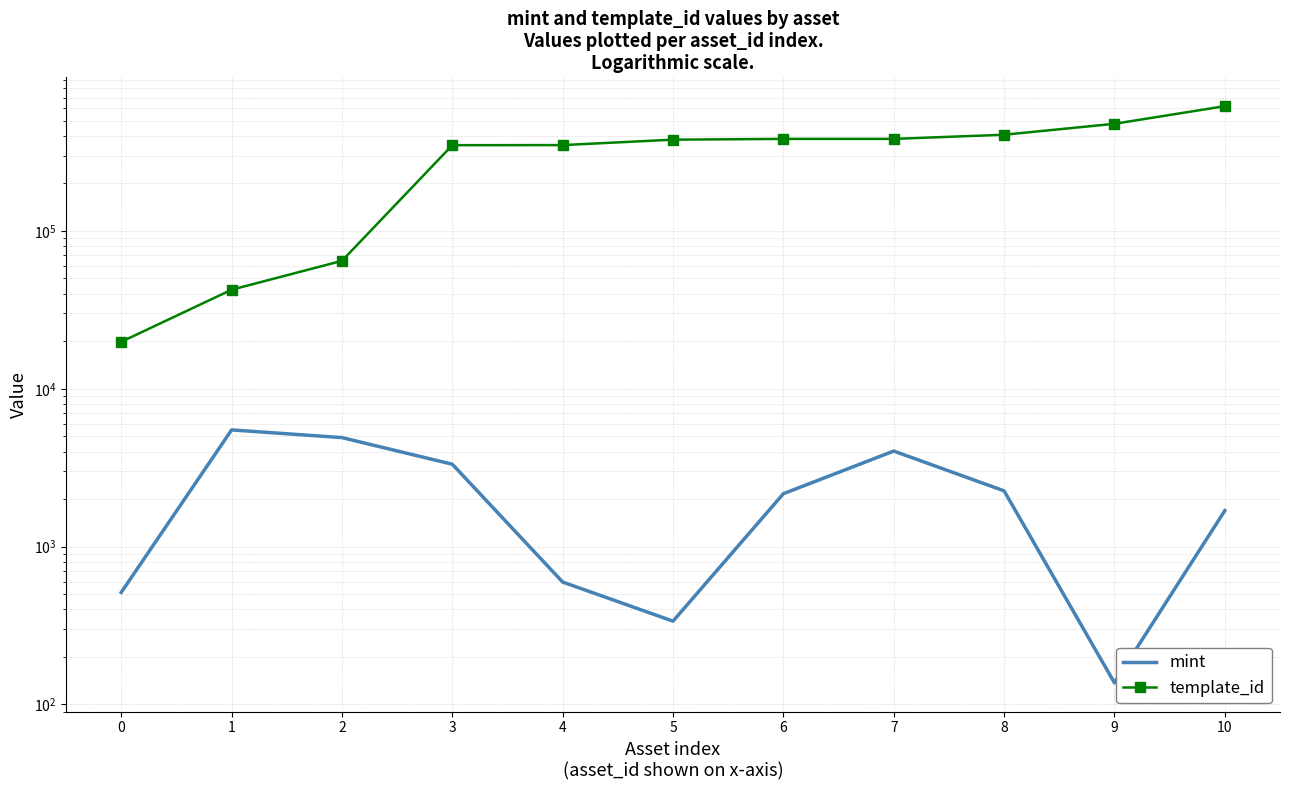

How many lines are shown in the chart?

2